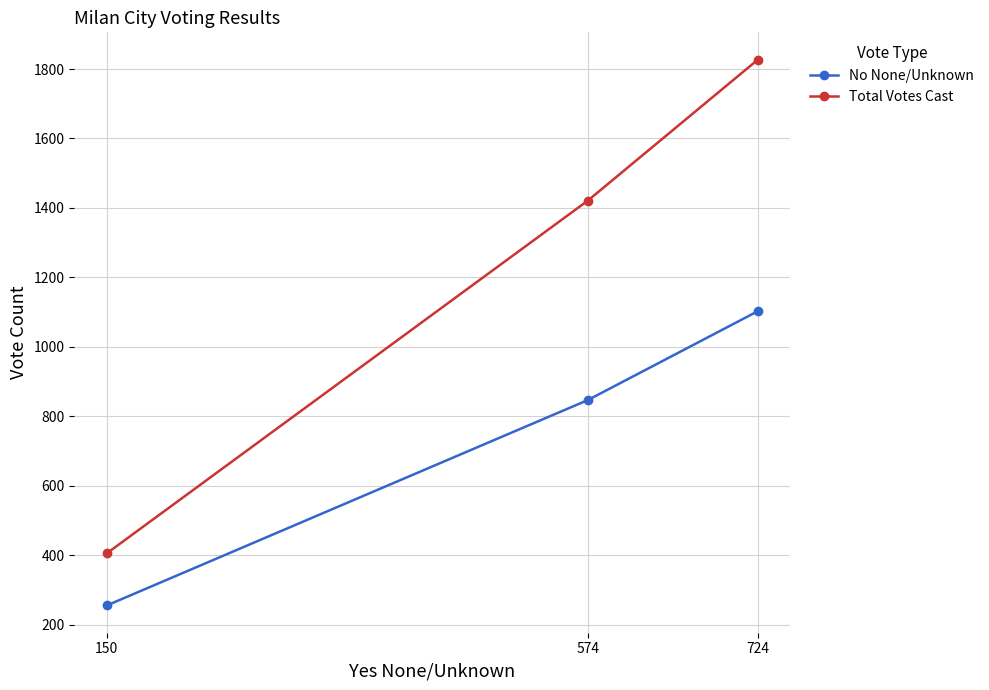

Is the value of Total Votes Cast at 724 greater than the value of No None/Unknown at 724?

Yes